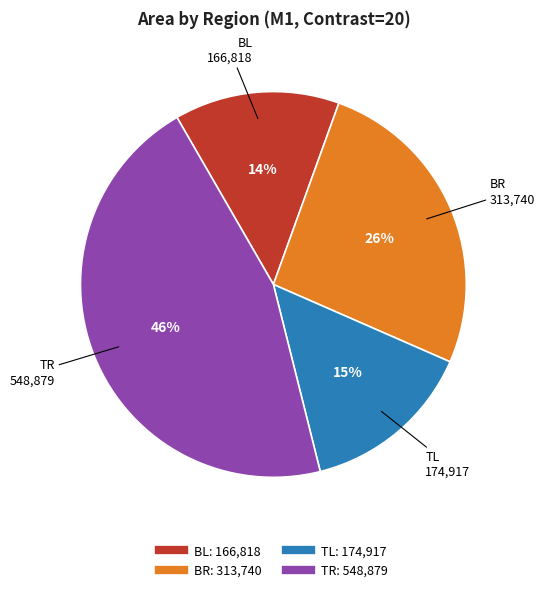

Count the number of slices in the pie.

4